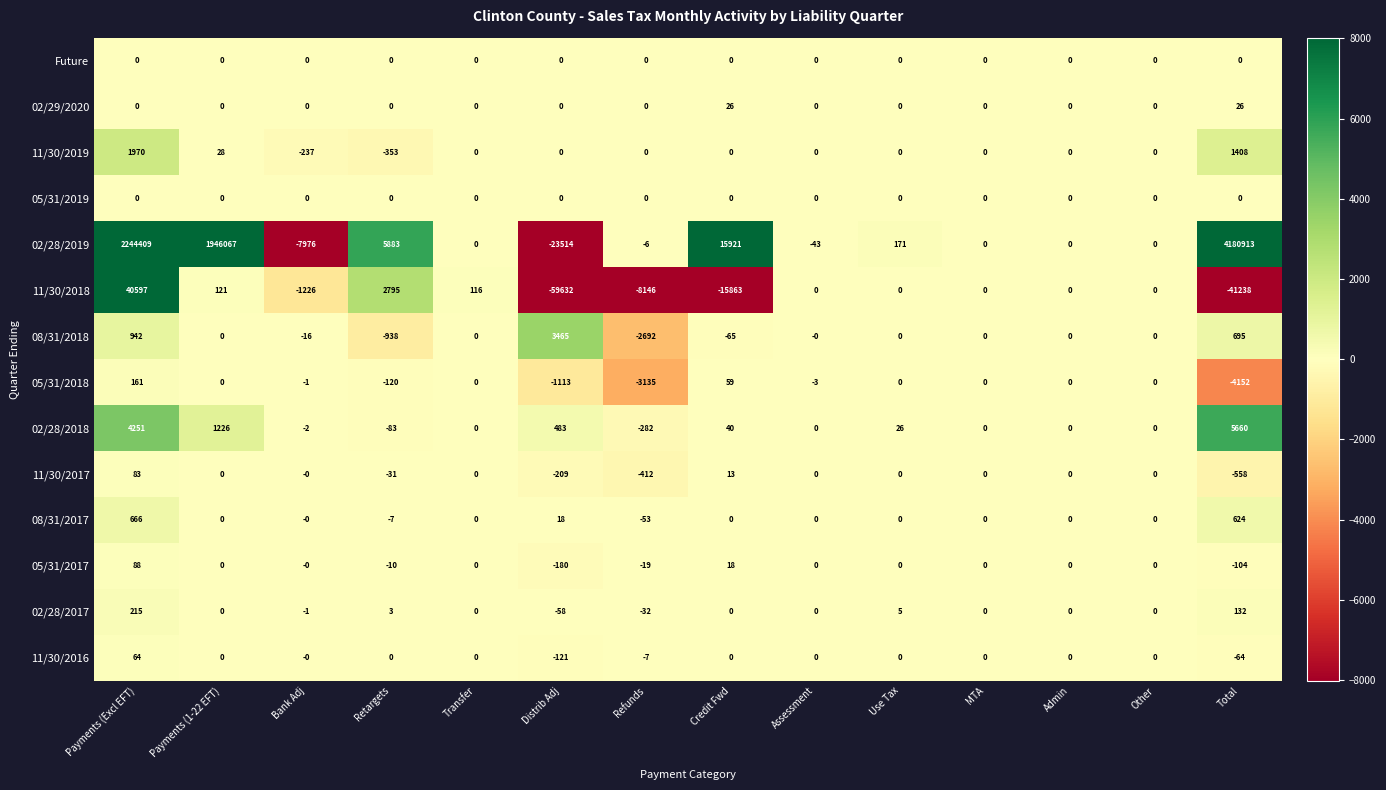

Count the number of categories in the chart.

14